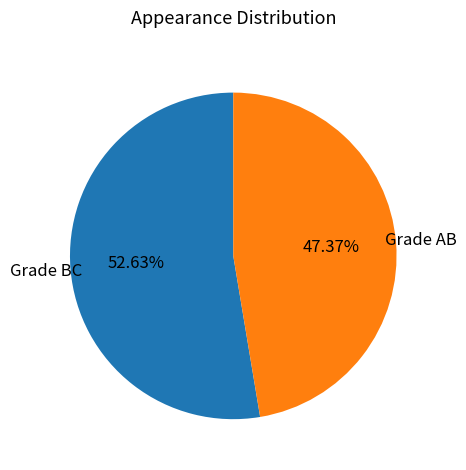

To the nearest percent, what is the difference between the largest and smallest slice percentages?

5%